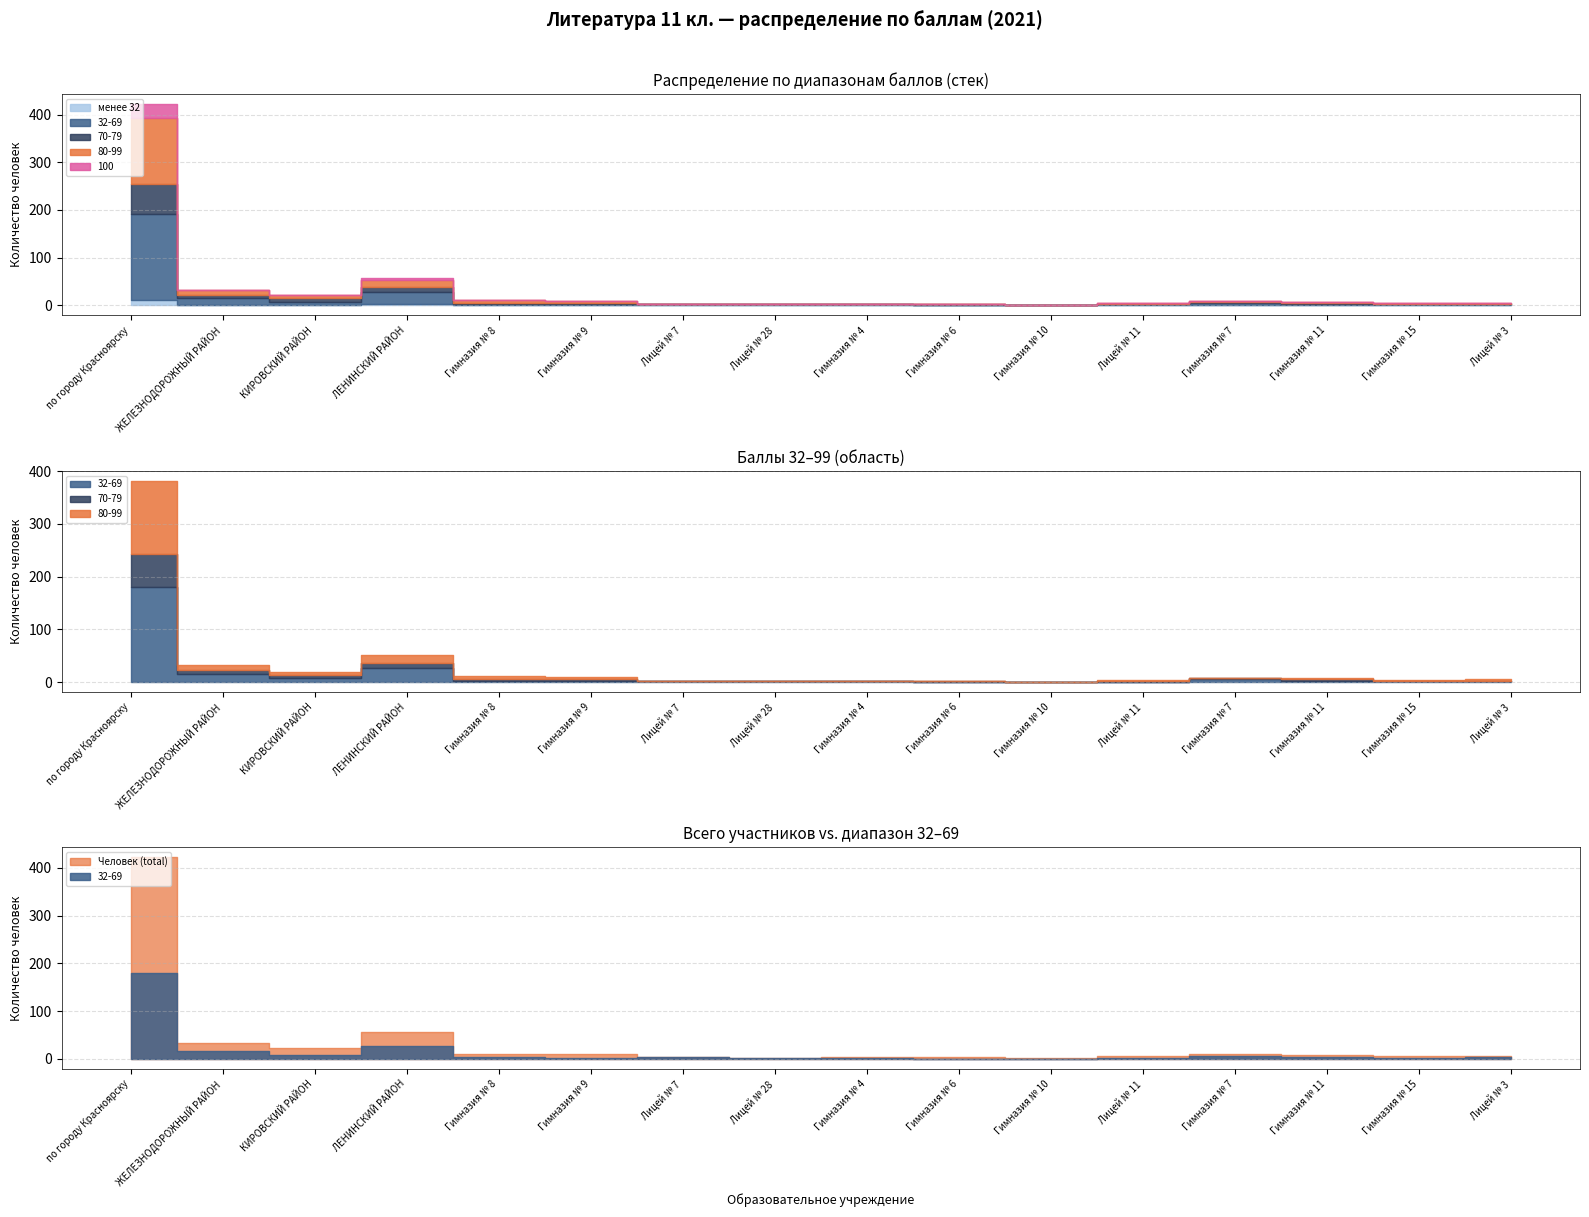

Where is the first local maximum for 70-79?

ЛЕНИНСКИЙ РАЙОН